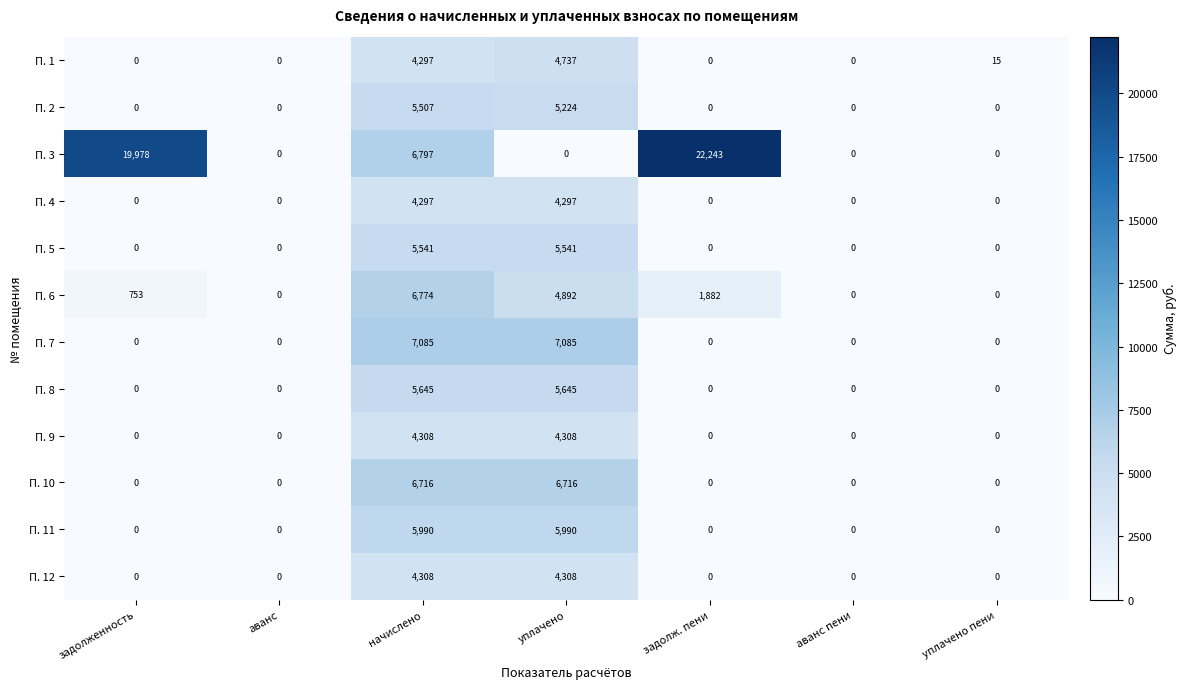

What is the sum of all П. 8 values?

11290